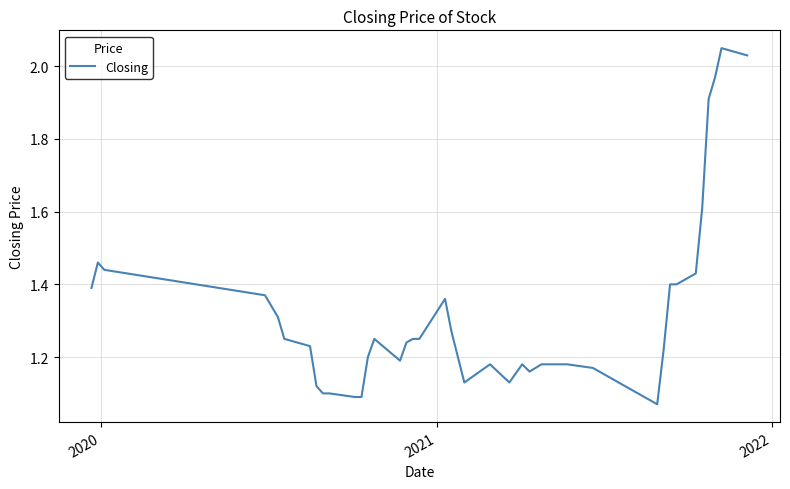

What is the difference between the maximum and minimum values?

1.0